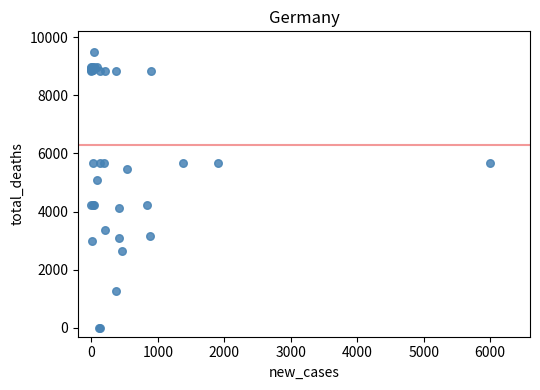

What Y value in the scatter plot is closest to 4750?

5074.8